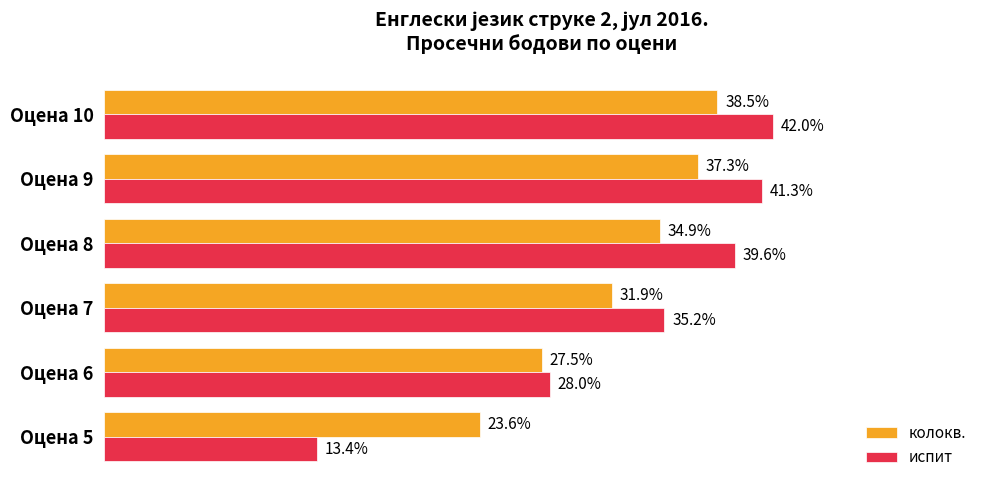

Which series changed the most between Оцена 6 and Оцена 7?

испит